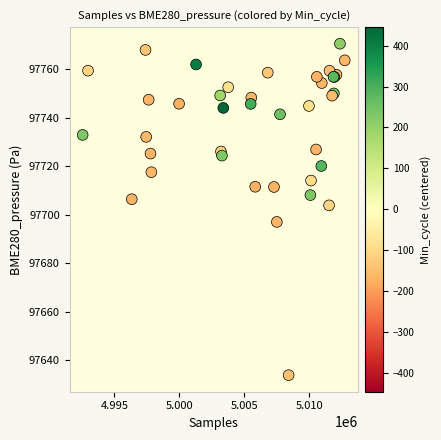

What Y value in the scatter plot is closest to 97702?

97703.8